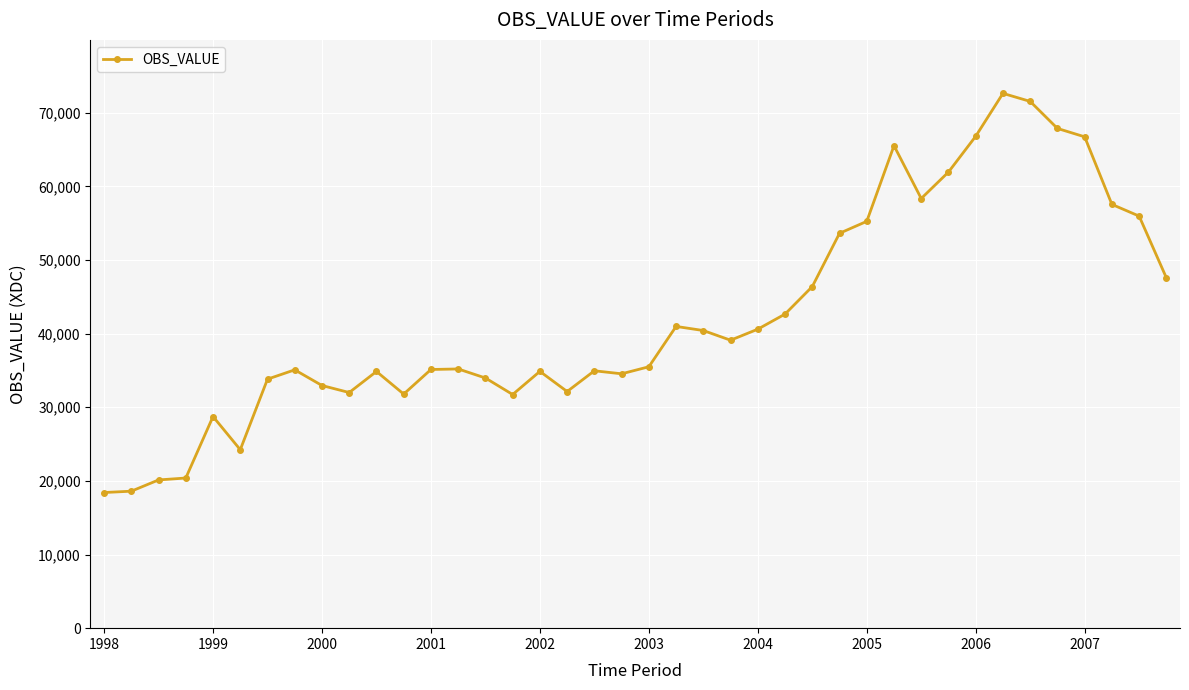

What is the maximum value shown in the chart?

72635